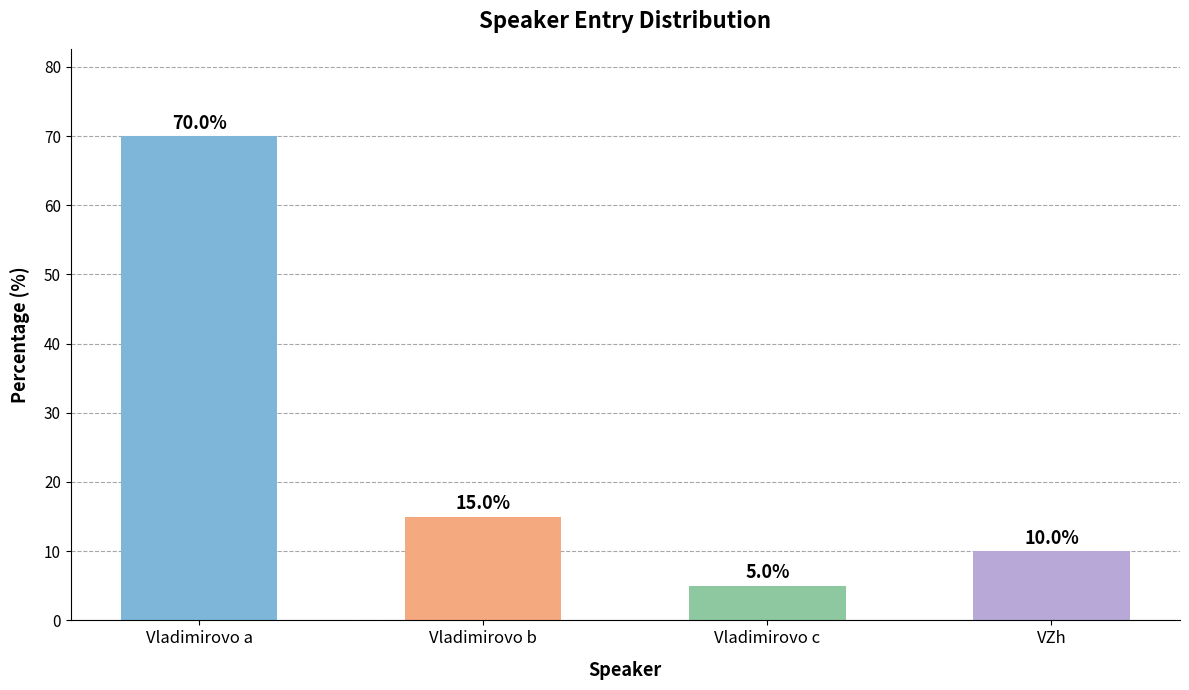

Approximately how many times larger is the value at Vladimirovo b compared to Vladimirovo c?

3.0